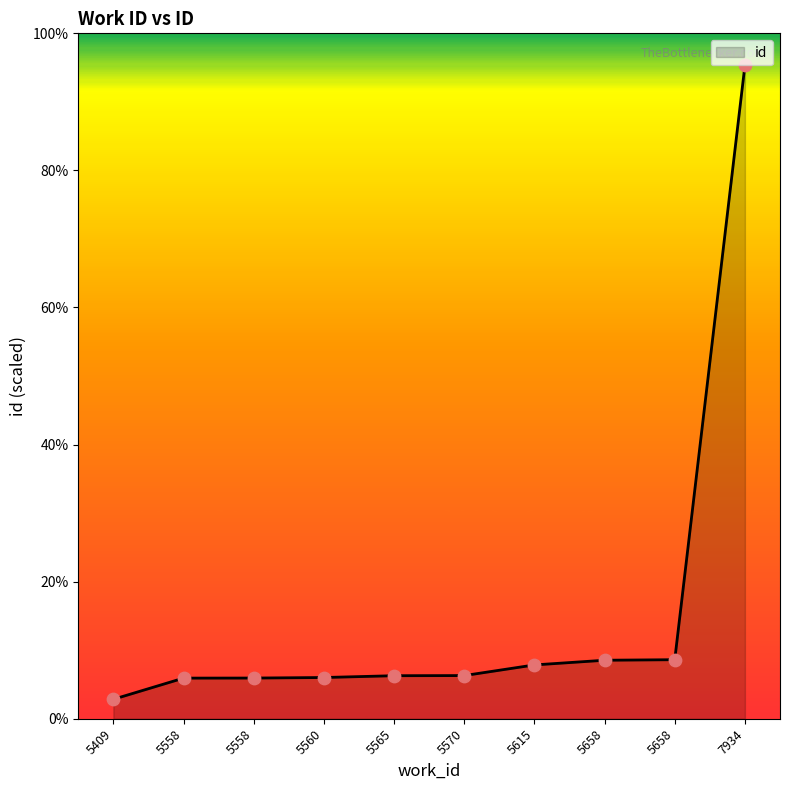

Approximately how many times larger is the value at 5658 compared to 5658?

1.0